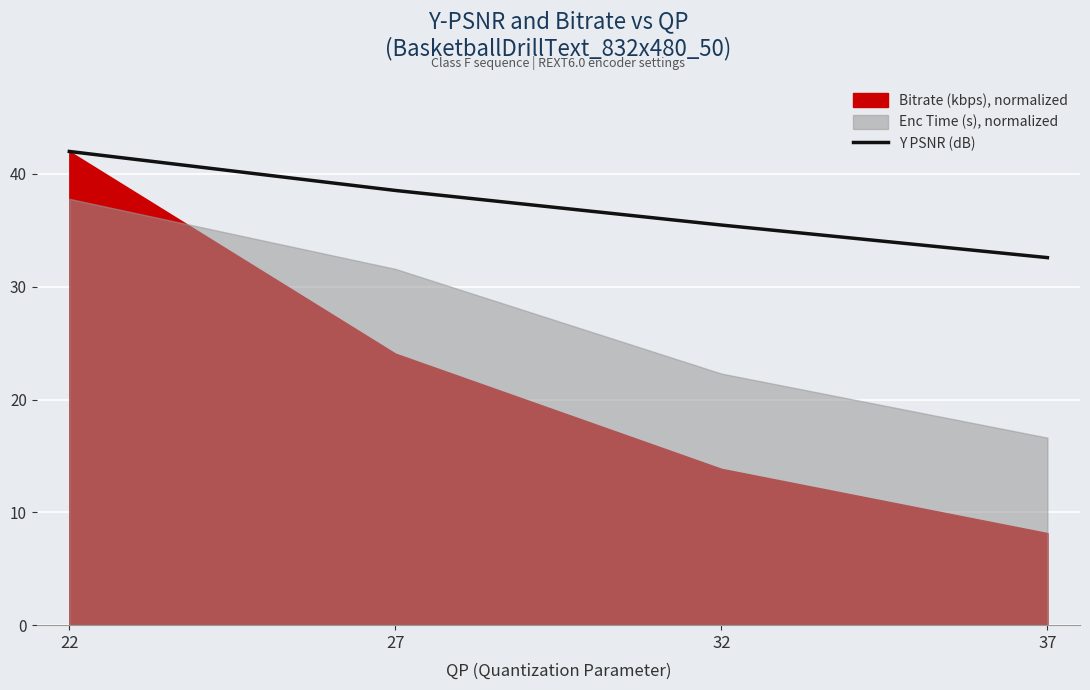

Which category has the highest value in the Y PSNR (dB) series?

22